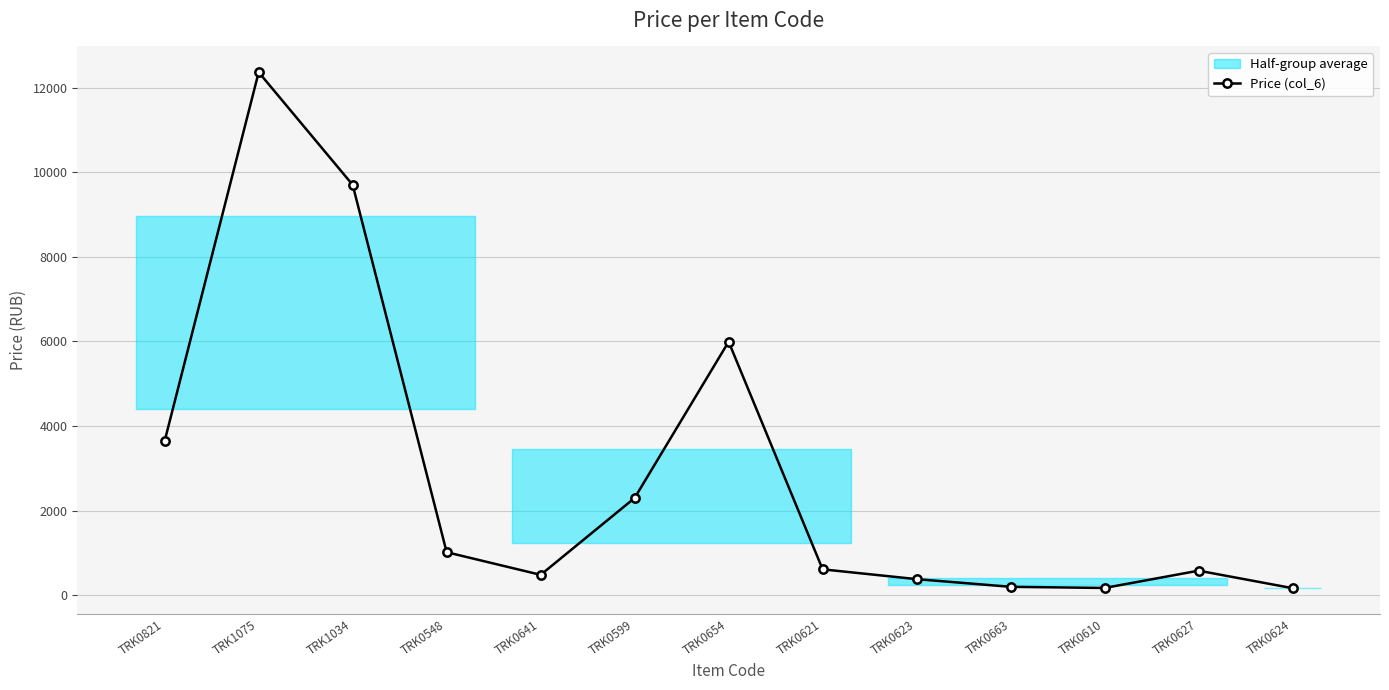

Reading right to left, extract all data points from this chart.

167.7	581.5	172.7	199.8	381.3	612.9	5992.6	2300.0	482.9	1017.7	9700.0	12362.3	3650.0